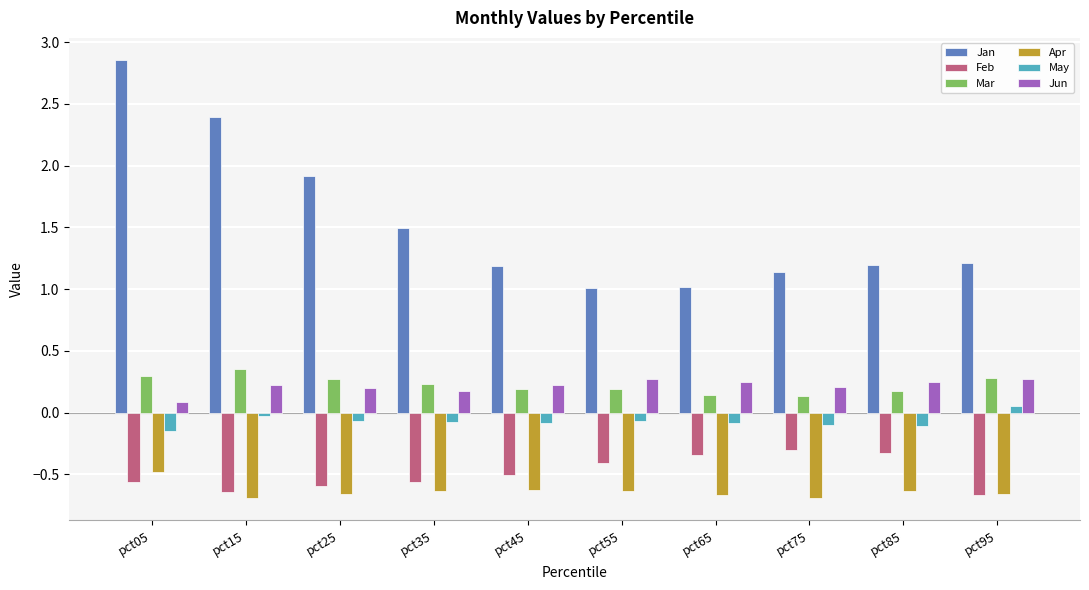

What is the value of the Feb bar at the 6th from the left?

-0.4